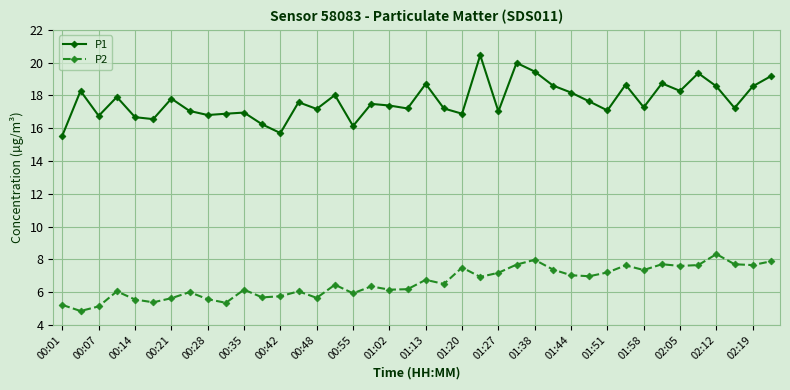

Does the chart display data point markers on the line(s)?

Yes